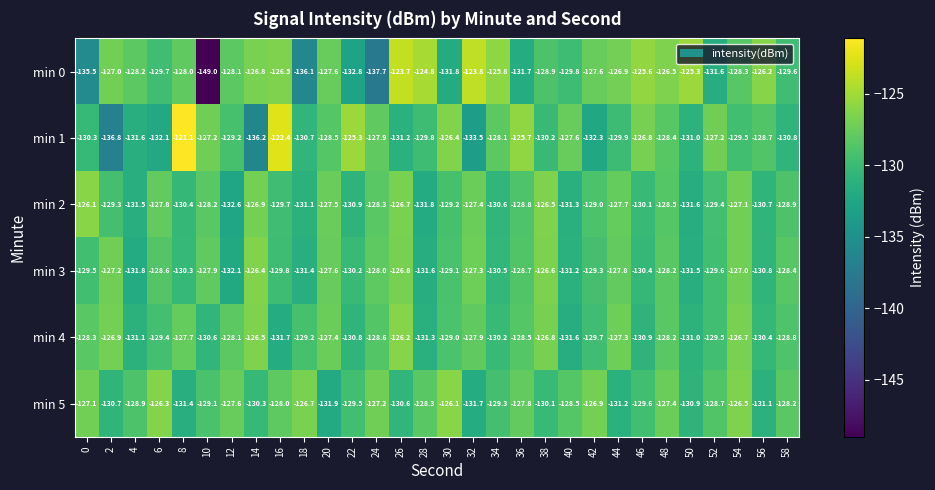

Is it true that min 5 equals -129.1 at 10?

True